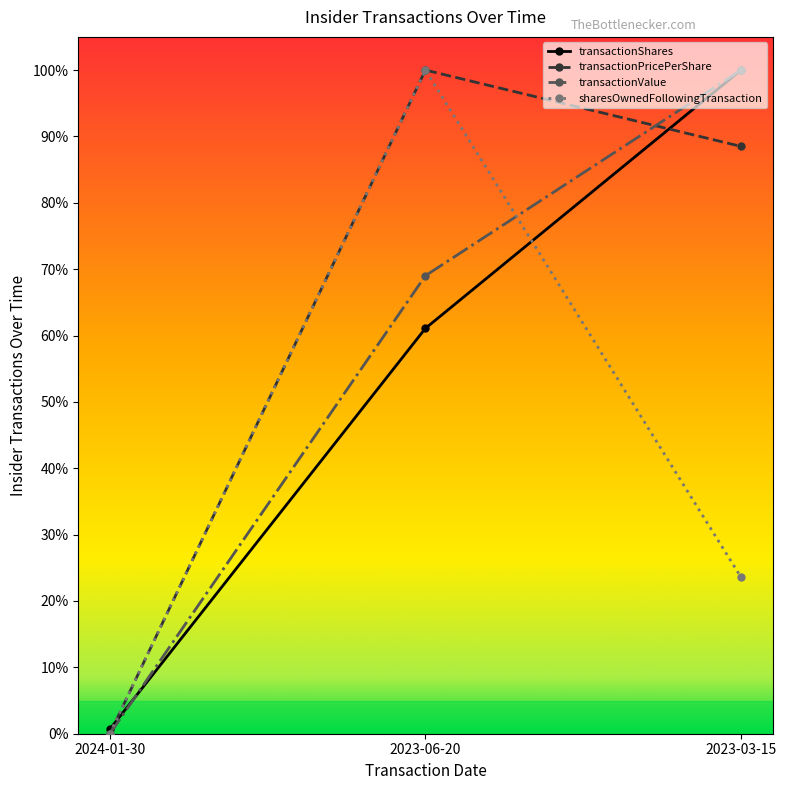

Is this an area chart (filled region under the line)?

No